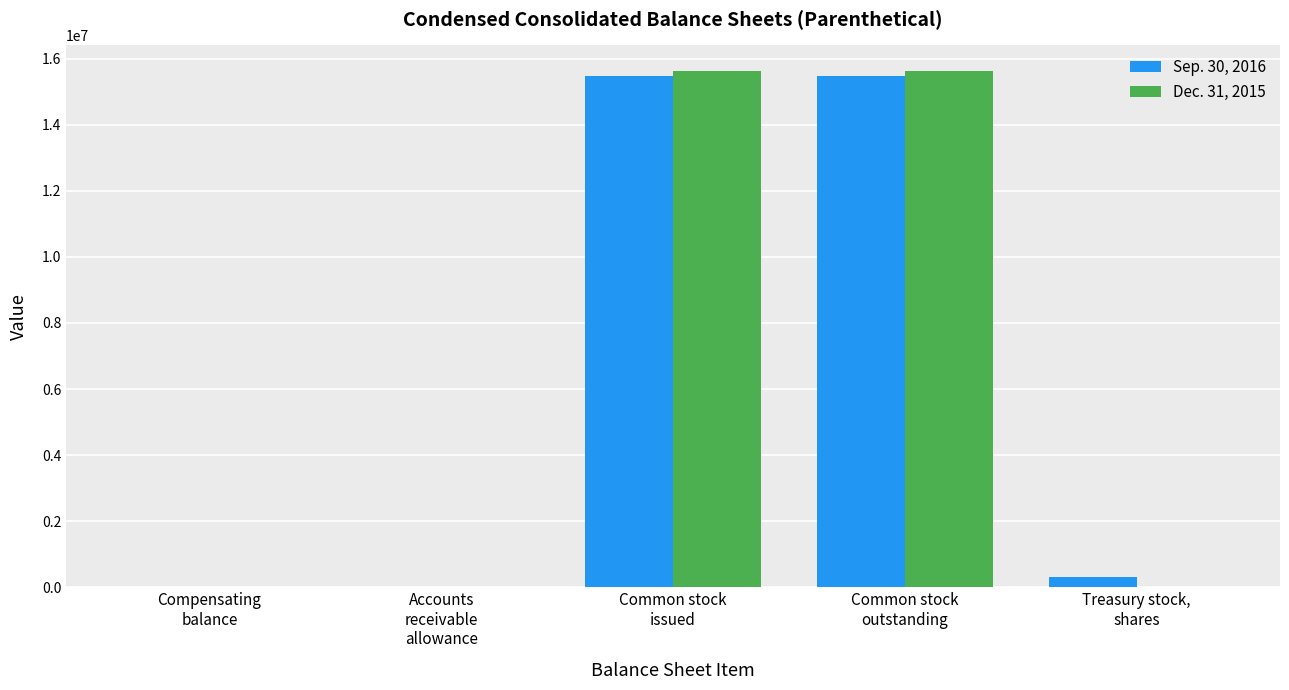

What is the greatest value displayed?

15631714